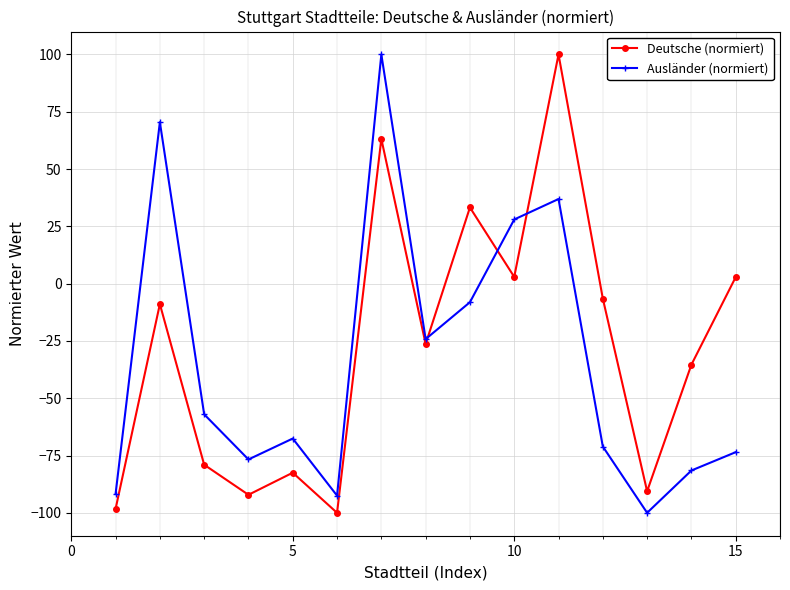

True or false: Ausländer (normiert) and Deutsche (normiert) intersect in this chart.

True